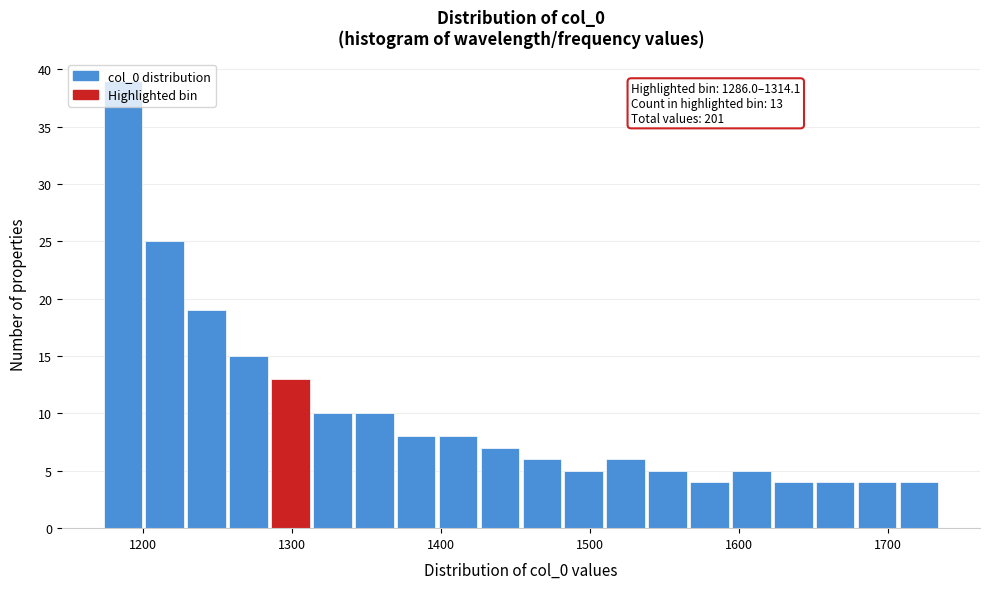

Read against the x-axis, roughly where is the centre of the tallest bar?

1190